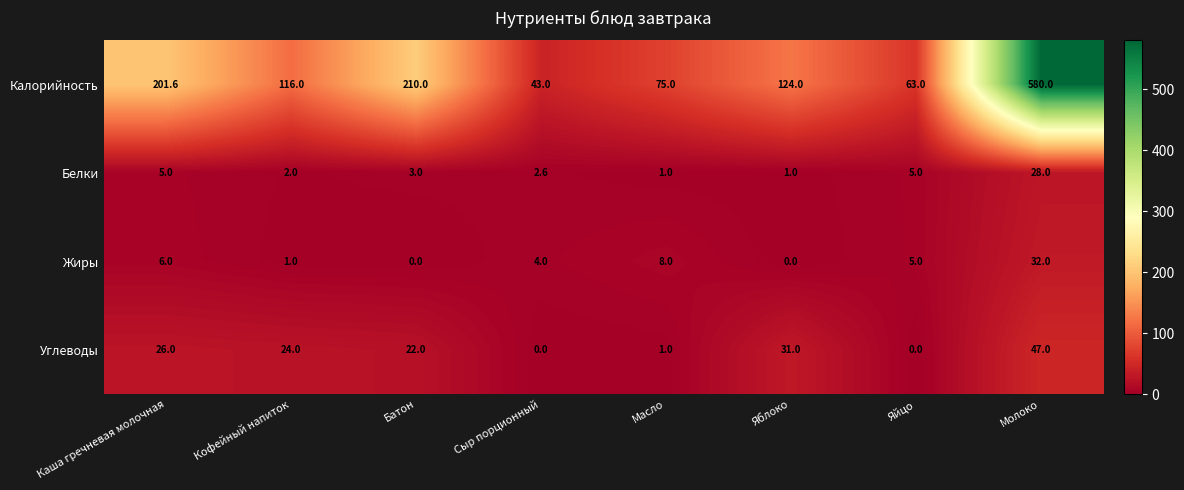

Between Кофейный напиток and Батон, which series saw the biggest shift?

Калорийность